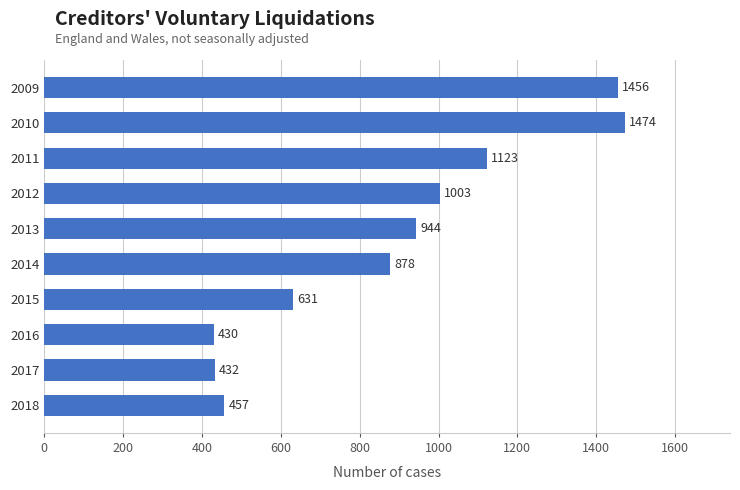

What is the sum of all values?

8828